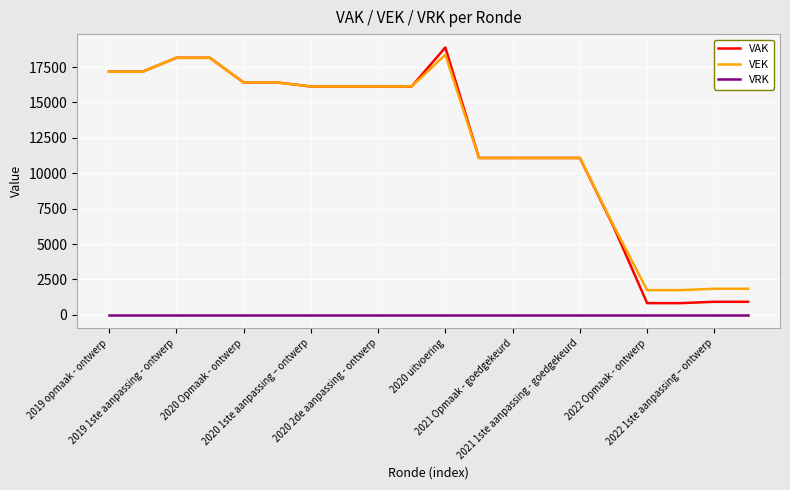

Reading left to right, transcribe all the data shown in this chart.

VAK: 17171	17171	18154	18154	16414	16414	16130	16130	16130	16130	18884	11079	11079	11079	11079	6232	823	823	918	918
VEK: 17171	17171	18154	18154	16414	16414	16130	16130	16130	16130	18370	11079	11079	11079	11079	6306	1743	1743	1838	1838
VRK: 0	0	0	0	0	0	0	0	0	0	0	0	0	0	0	0	0	0	0	0